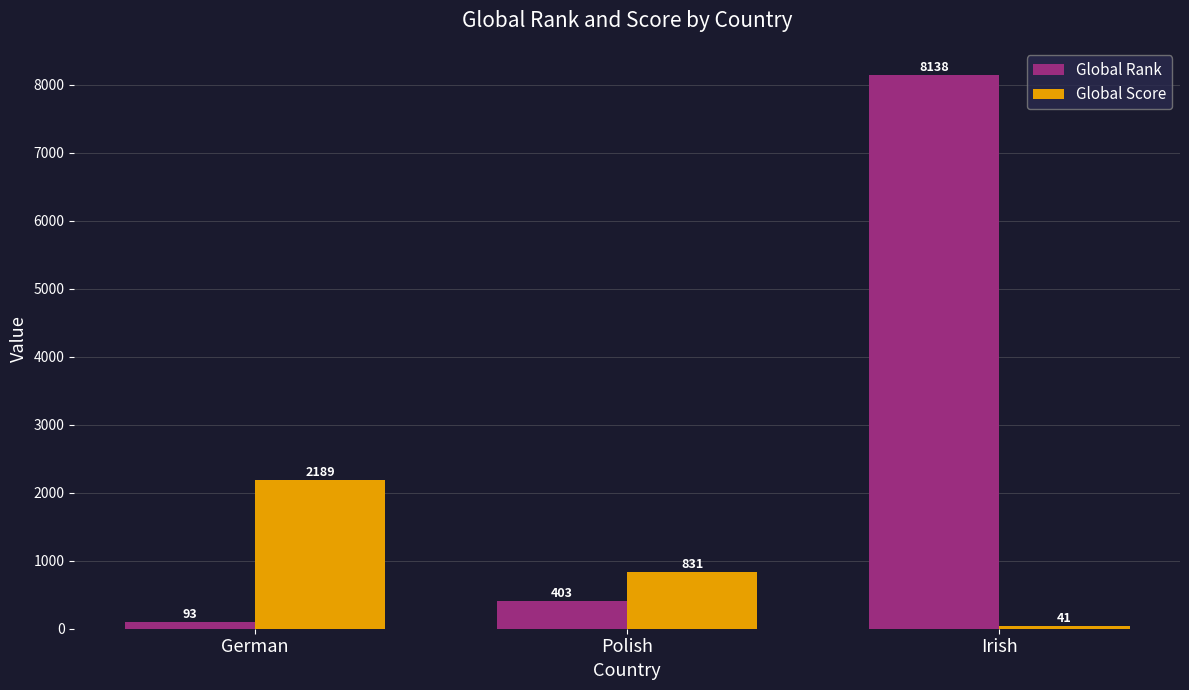

True or false: Global Score has a value of 1300 at German.

False